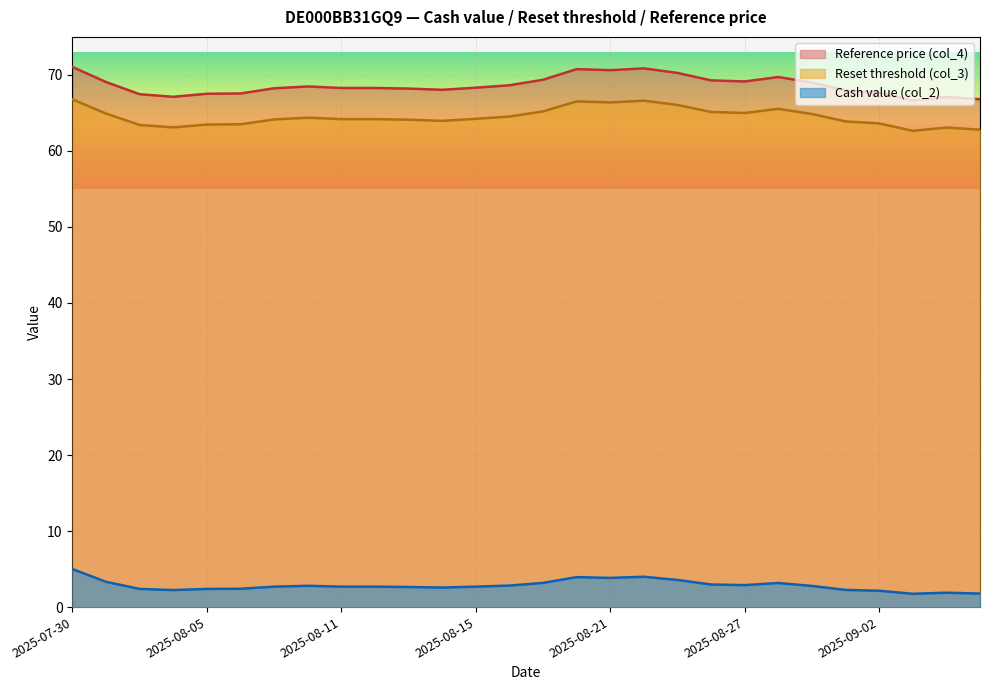

Reading left to right, transcribe all the data shown in this chart.

Reset threshold (col_3): 2025-07-30=66.8	2025-07-31=64.9	2025-08-01=63.4	2025-08-04=63.1	2025-08-05=63.5	2025-08-06=63.5	2025-08-07=64.1	2025-08-08=64.4	2025-08-11=64.2	2025-08-12=64.2	2025-08-13=64.1	2025-08-14=64.0	2025-08-15=64.2	2025-08-18=64.5	2025-08-19=65.2	2025-08-20=66.5	2025-08-21=66.4	2025-08-22=66.6	2025-08-25=66.0	2025-08-26=65.1	2025-08-27=65.0	2025-08-28=65.5	2025-08-29=64.9	2025-09-01=63.9	2025-09-02=63.6	2025-09-03=62.6	2025-09-04=63.1	2025-09-05=62.8
Reference price (col_4): 2025-07-30=71.0	2025-07-31=69.1	2025-08-01=67.5	2025-08-04=67.1	2025-08-05=67.5	2025-08-06=67.6	2025-08-07=68.2	2025-08-08=68.5	2025-08-11=68.3	2025-08-12=68.3	2025-08-13=68.2	2025-08-14=68.0	2025-08-15=68.3	2025-08-18=68.6	2025-08-19=69.4	2025-08-20=70.8	2025-08-21=70.6	2025-08-22=70.9	2025-08-25=70.3	2025-08-26=69.3	2025-08-27=69.1	2025-08-28=69.7	2025-08-29=69.0	2025-09-01=68.0	2025-09-02=67.7	2025-09-03=66.6	2025-09-04=67.1	2025-09-05=66.8
Cash value (col_2): 2025-07-30=5.0	2025-07-31=3.3	2025-08-01=2.4	2025-08-04=2.2	2025-08-05=2.4	2025-08-06=2.4	2025-08-07=2.7	2025-08-08=2.8	2025-08-11=2.7	2025-08-12=2.7	2025-08-13=2.6	2025-08-14=2.6	2025-08-15=2.7	2025-08-18=2.8	2025-08-19=3.2	2025-08-20=3.9	2025-08-21=3.8	2025-08-22=4.0	2025-08-25=3.6	2025-08-26=3.0	2025-08-27=2.9	2025-08-28=3.2	2025-08-29=2.8	2025-09-01=2.3	2025-09-02=2.1	2025-09-03=1.8	2025-09-04=1.9	2025-09-05=1.8